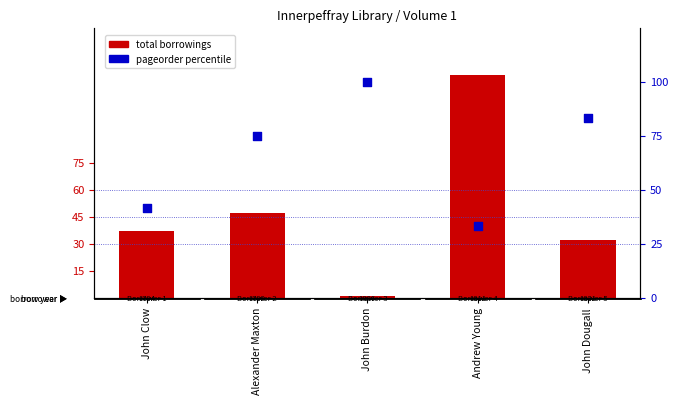

Which series has the largest Y range (max minus min)?

total borrowings